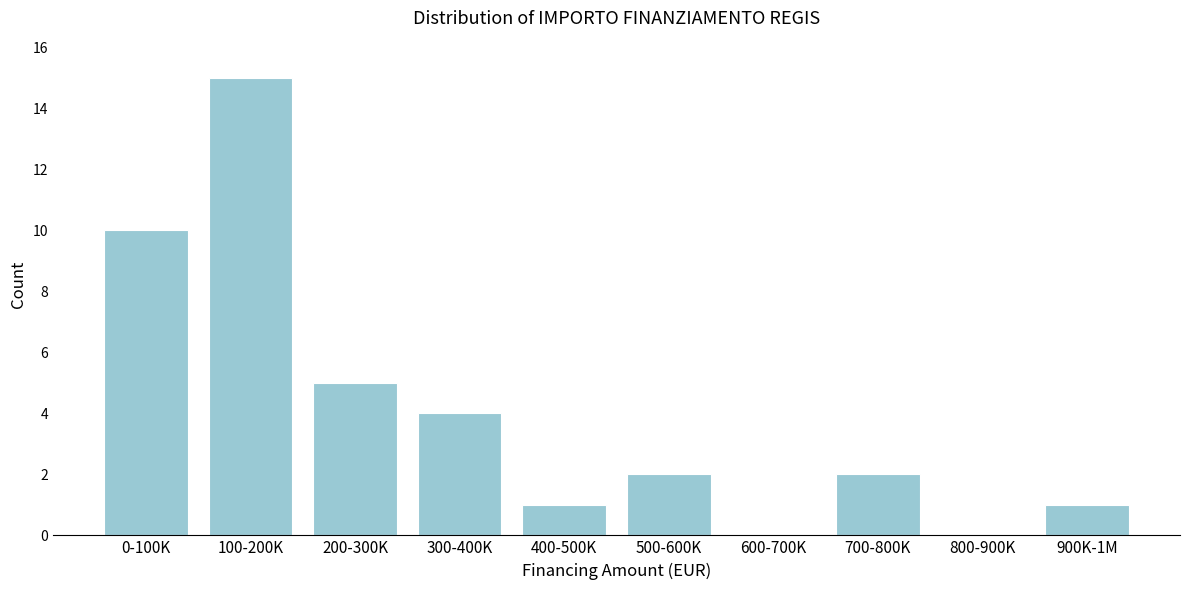

Reading left to right, what are all the values shown in this chart?

0-100K=10	100-200K=15	200-300K=5	300-400K=4	400-500K=1	500-600K=2	600-700K=0	700-800K=2	800-900K=0	900K-1M=1